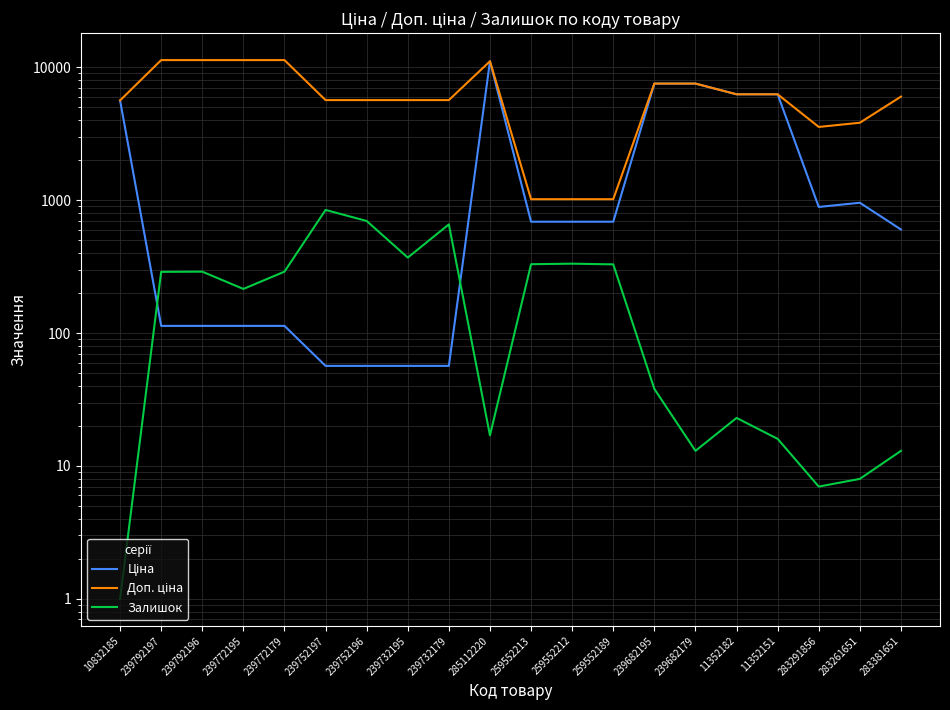

What position from the right is 239732195?

13